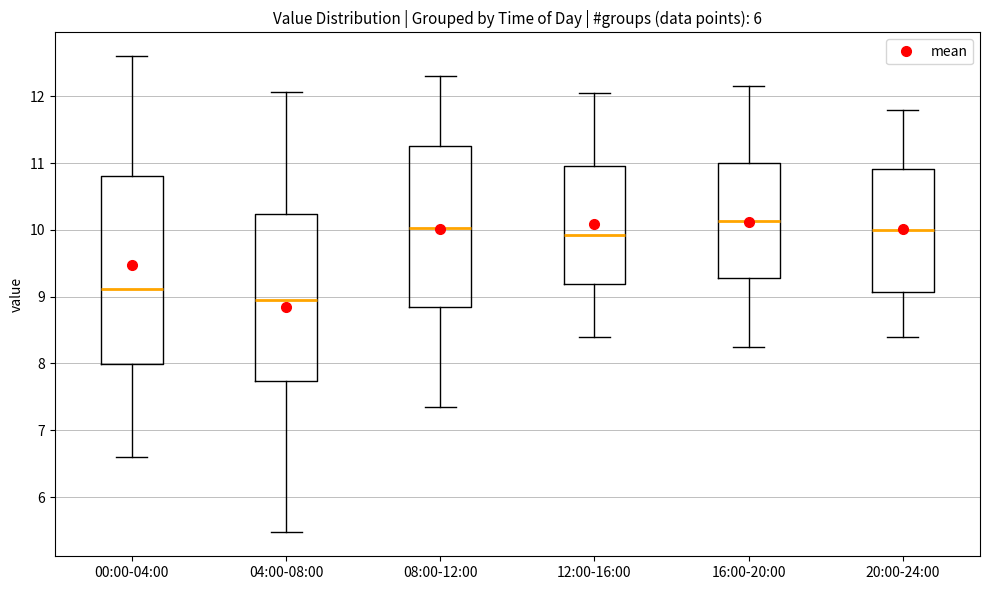

Reading left to right, transcribe this box plot: for each box, give where its median line is, the range the box spans, and where its two whiskers end, as read against the y-axis. The values are not printed on the chart, so give them approximately, as read against the axis.

00:00-04:00: median 9.1, box 8.0 to 10.8, whiskers 6.6 to 12.6
04:00-08:00: median 9.0, box 7.7 to 10.2, whiskers 5.5 to 12.1
08:00-12:00: median 10.0, box 8.9 to 11.3, whiskers 7.4 to 12.3
12:00-16:00: median 9.9, box 9.2 to 11.0, whiskers 8.4 to 12.1
16:00-20:00: median 10.1, box 9.3 to 11.0, whiskers 8.3 to 12.2
20:00-24:00: median 10.0, box 9.1 to 10.9, whiskers 8.4 to 11.8